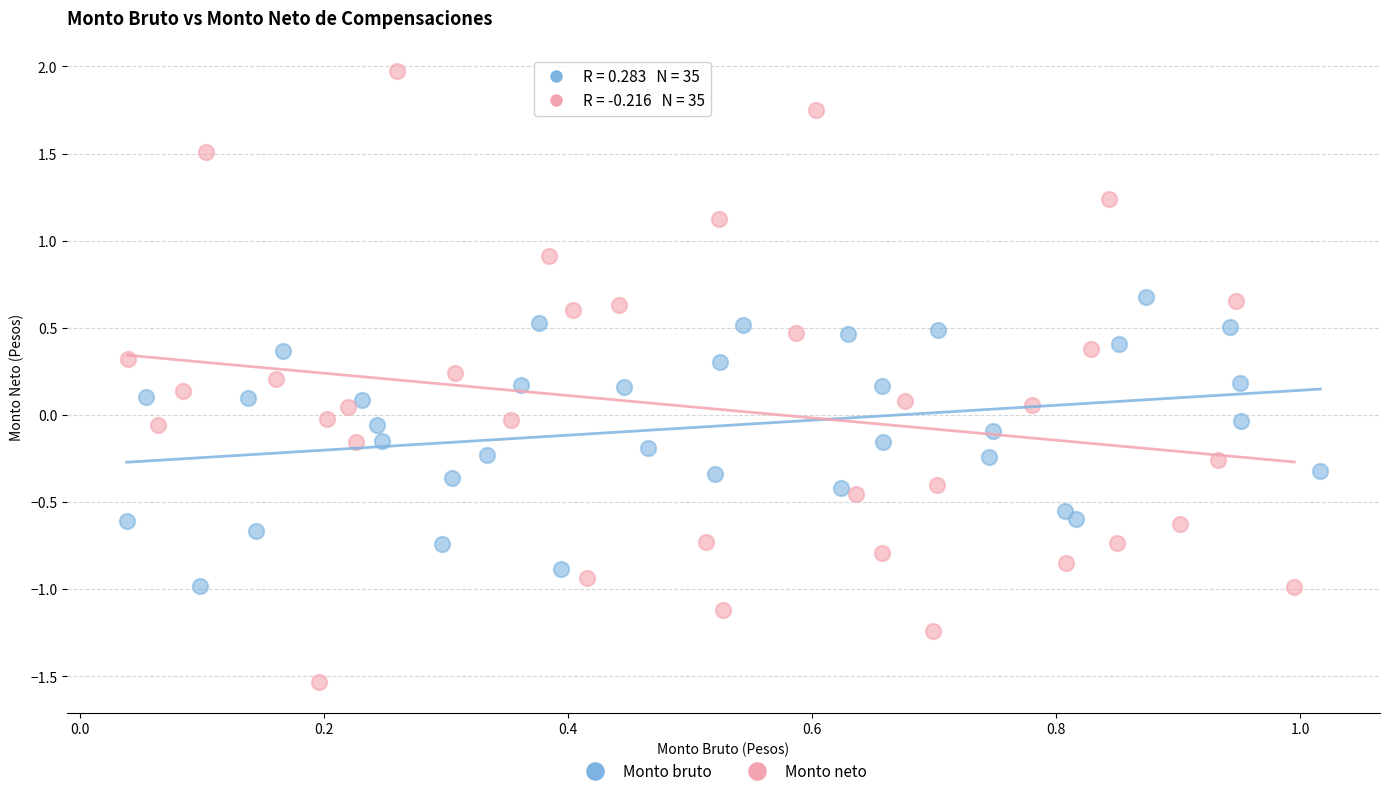

Which series reaches the minimum Y coordinate?

Monto neto